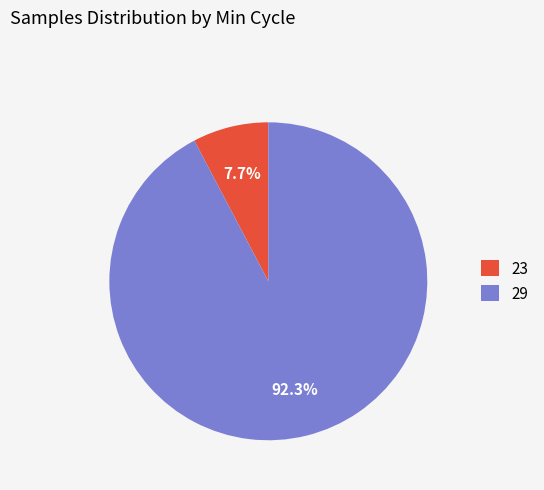

What percentage is the 29 slice, to the nearest percent?

92%